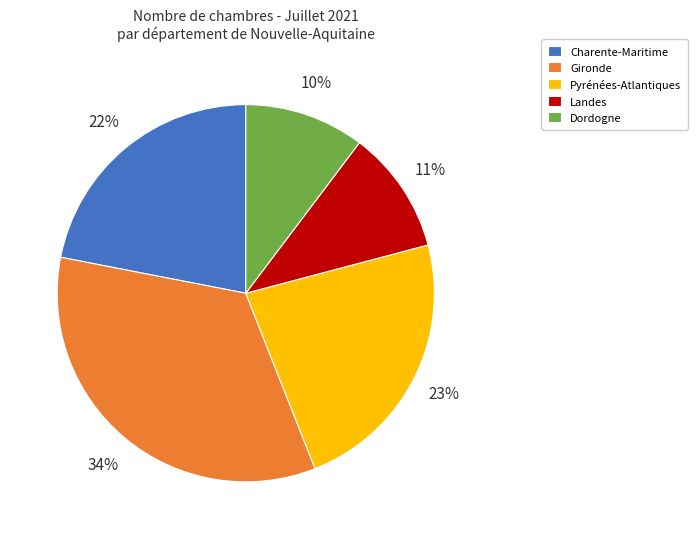

To the nearest percent, what portion does Dordogne represent?

10%